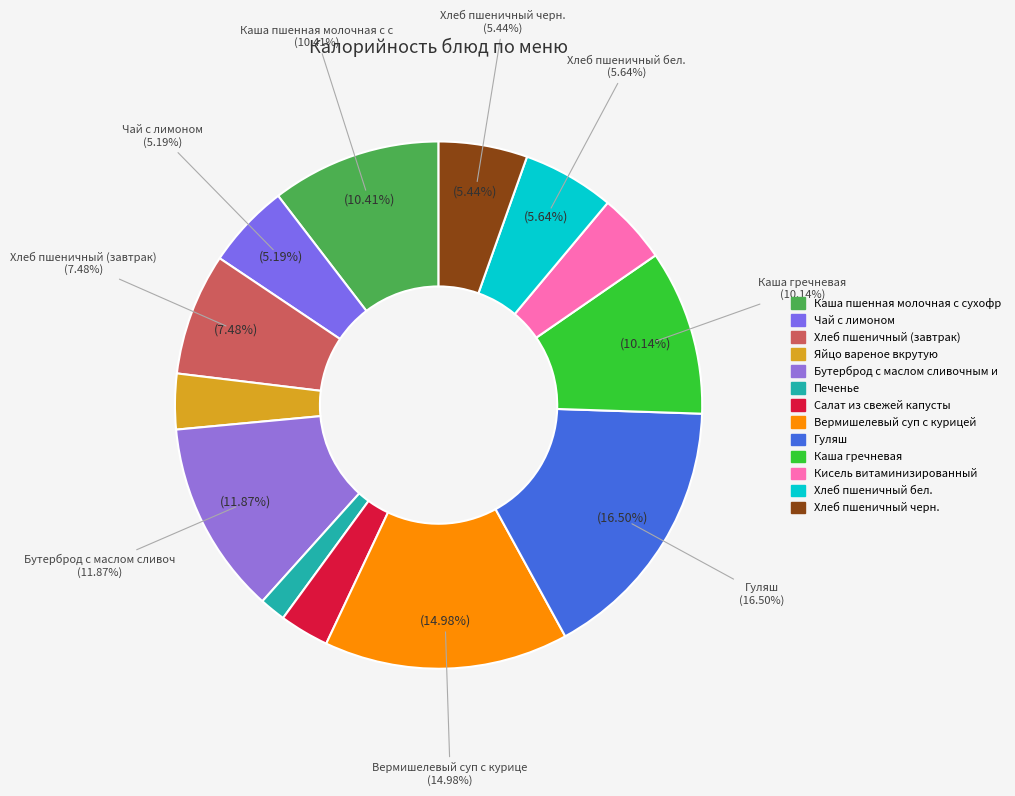

What percentage is the Гуляш slice, to the nearest percent?

17%